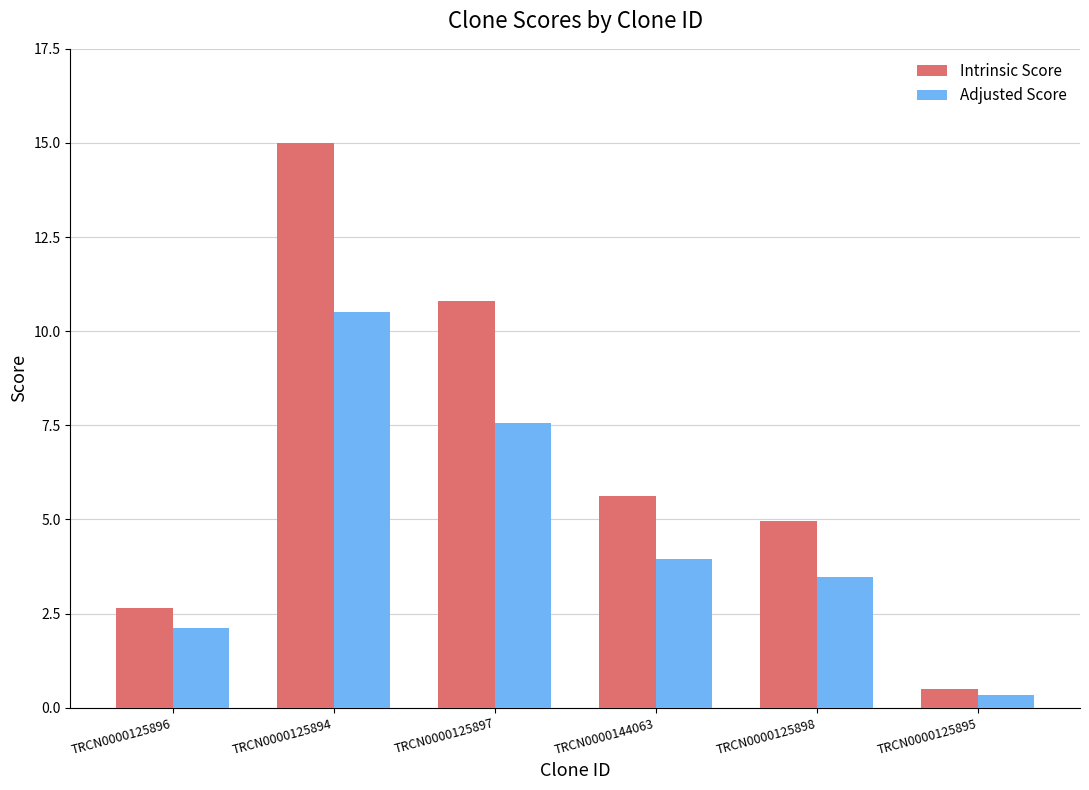

What is the sum of all Intrinsic Score values?

39.5